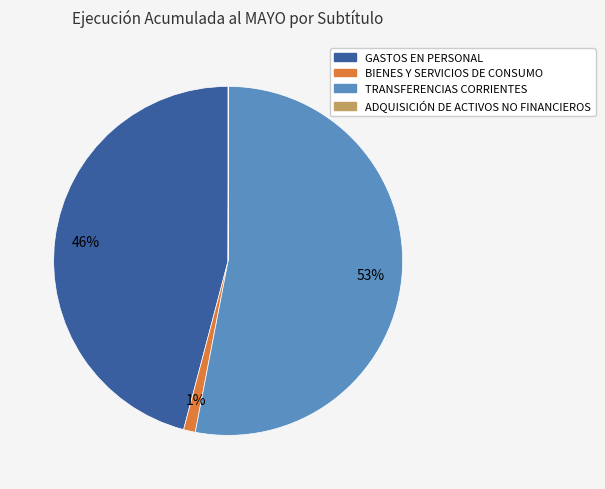

What is the largest slice in the pie chart?

TRANSFERENCIAS CORRIENTES